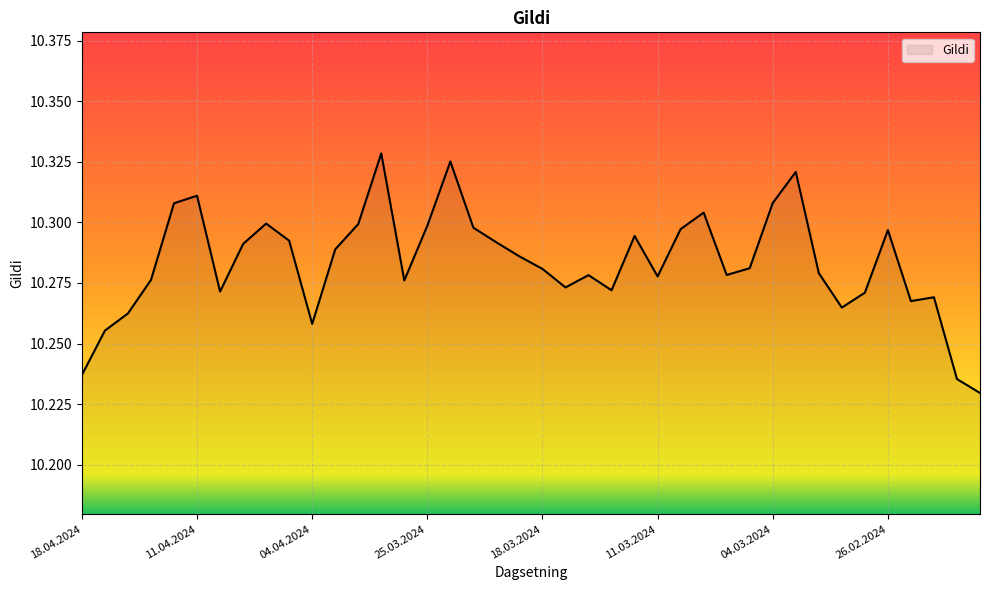

List the labels in order of value, smallest first.

20.02.2024, 21.02.2024, 18.04.2024, 17.04.2024, 04.04.2024, 16.04.2024, 28.02.2024, 23.02.2024, 22.02.2024, 27.02.2024, 10.04.2024, 13.03.2024, 15.03.2024, 26.03.2024, 15.04.2024, 11.03.2024, 14.03.2024, 06.03.2024, 29.02.2024, 18.03.2024, 05.03.2024, 19.03.2024, 03.04.2024, 09.04.2024, 20.03.2024, 05.04.2024, 12.03.2024, 26.02.2024, 08.03.2024, 21.03.2024, 25.03.2024, 02.04.2024, 08.04.2024, 07.03.2024, 12.04.2024, 04.03.2024, 11.04.2024, 01.03.2024, 22.03.2024, 27.03.2024